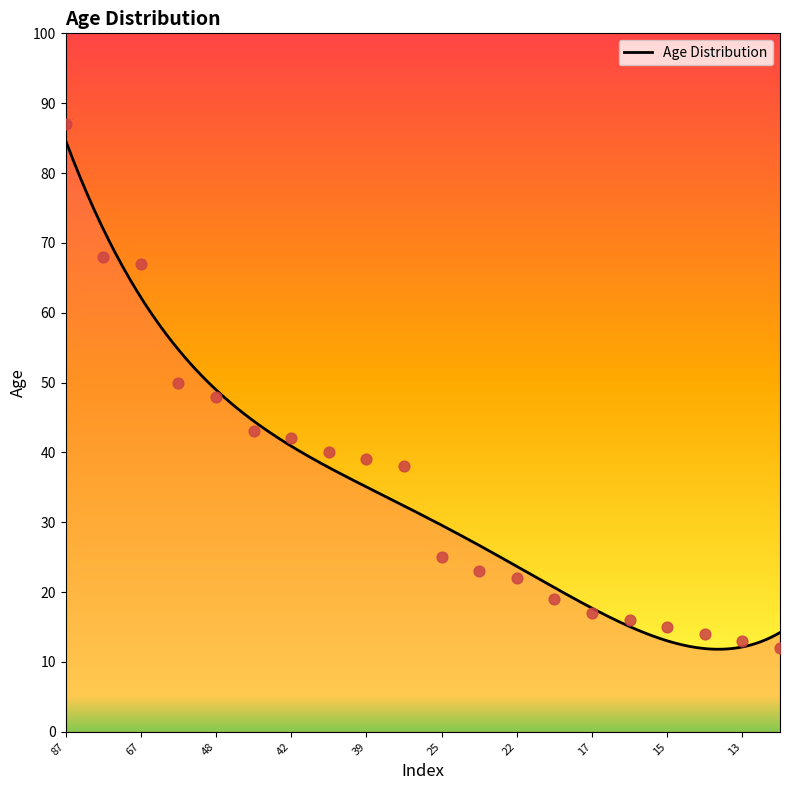

Approximately how many times larger is the value at 48 compared to 67?

0.7